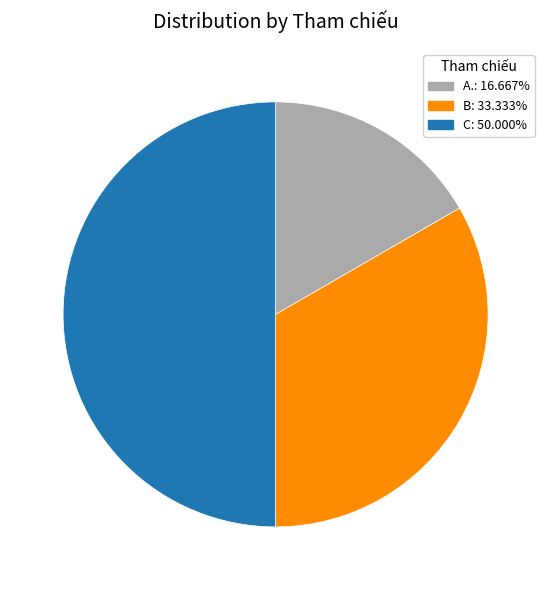

Is it true that C is 63% of the pie?

False